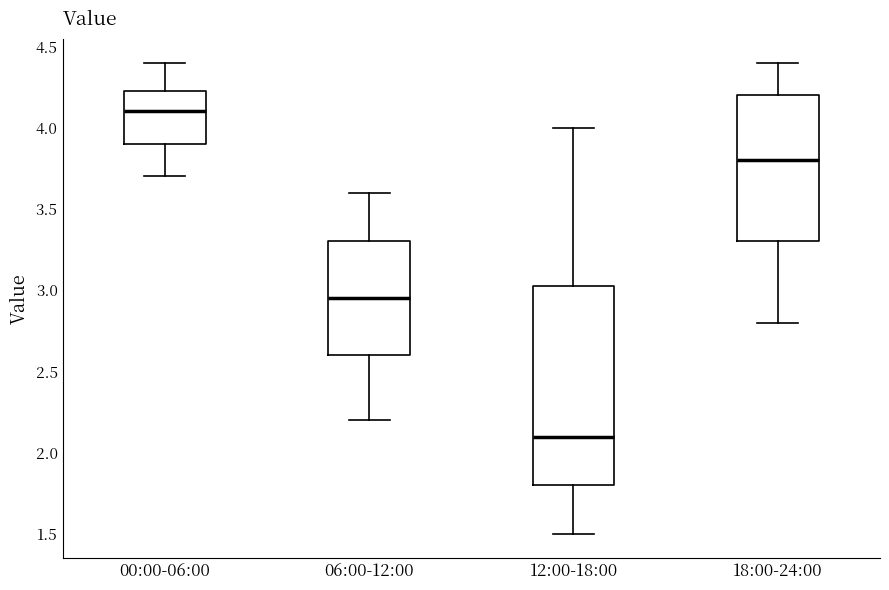

Reading left to right, transcribe this box plot: for each box, give where its median line is, the range the box spans, and where its two whiskers end, as read against the y-axis. The values are not printed on the chart, so give them approximately, as read against the axis.

00:00-06:00: median 4.10, box 3.90 to 4.25, whiskers 3.70 to 4.40
06:00-12:00: median 2.95, box 2.60 to 3.30, whiskers 2.20 to 3.60
12:00-18:00: median 2.10, box 1.80 to 3.05, whiskers 1.50 to 4.00
18:00-24:00: median 3.80, box 3.30 to 4.20, whiskers 2.80 to 4.40